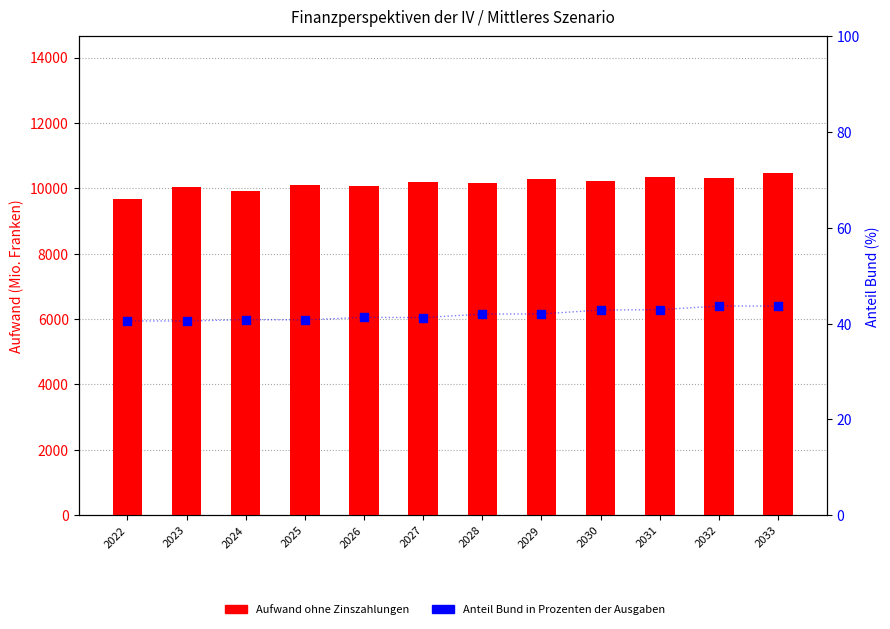

What are all the series names shown in the legend?

Aufwand ohne Zinszahlungen, Anteil Bund in Prozenten der Ausgaben